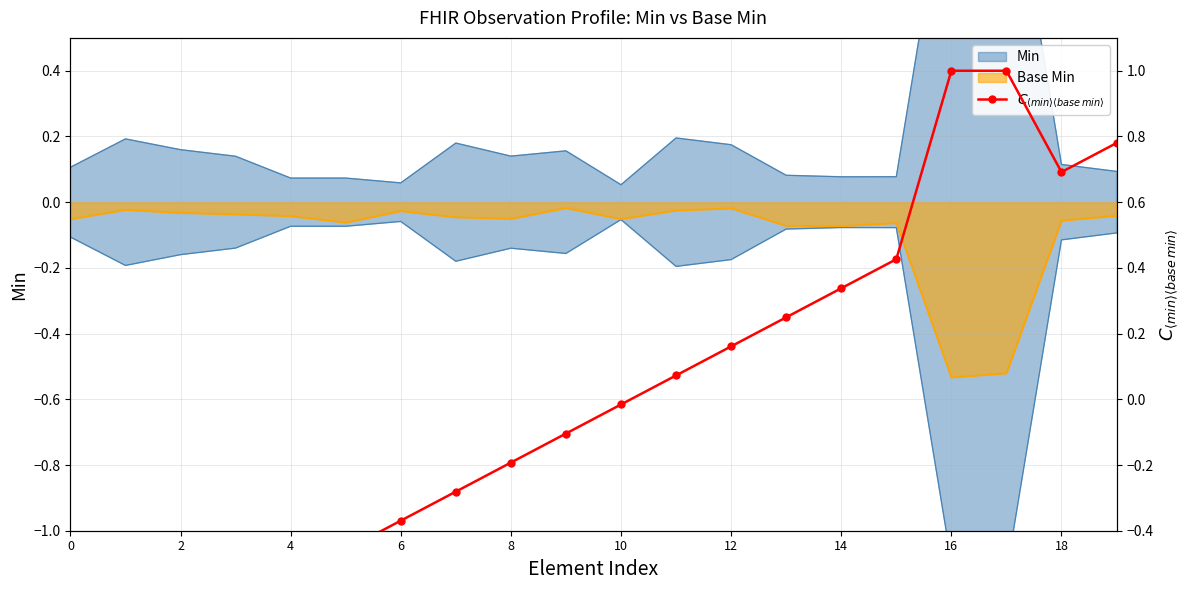

How many positive values are there?

9